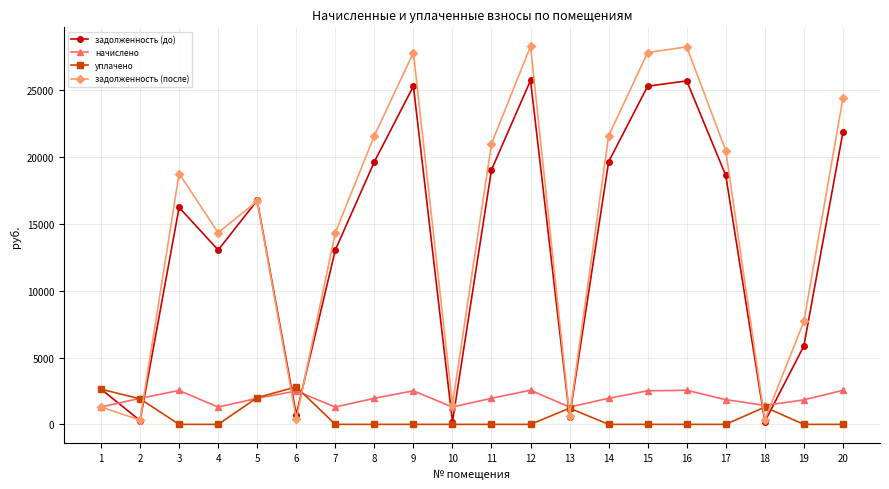

What is the maximum value shown in the chart?

28288.3